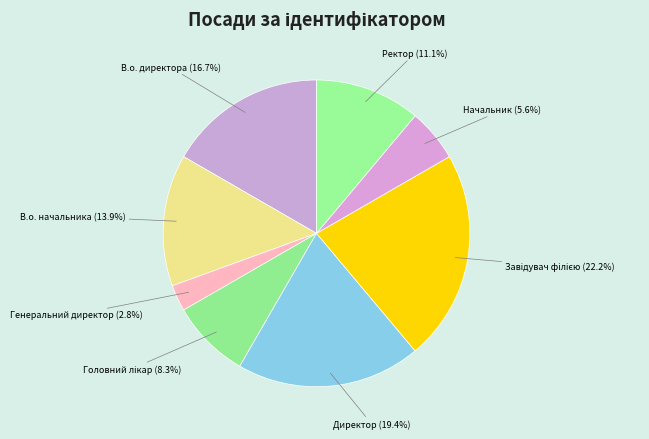

How much of the chart is everything except В.о. начальника?

86.1%